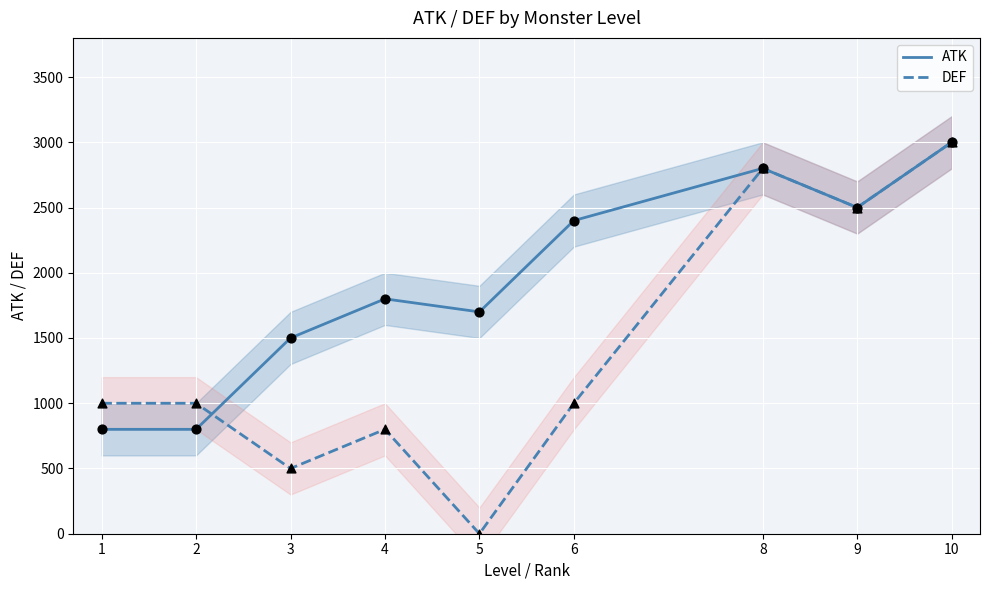

At which category is the sum across all series the highest?

10